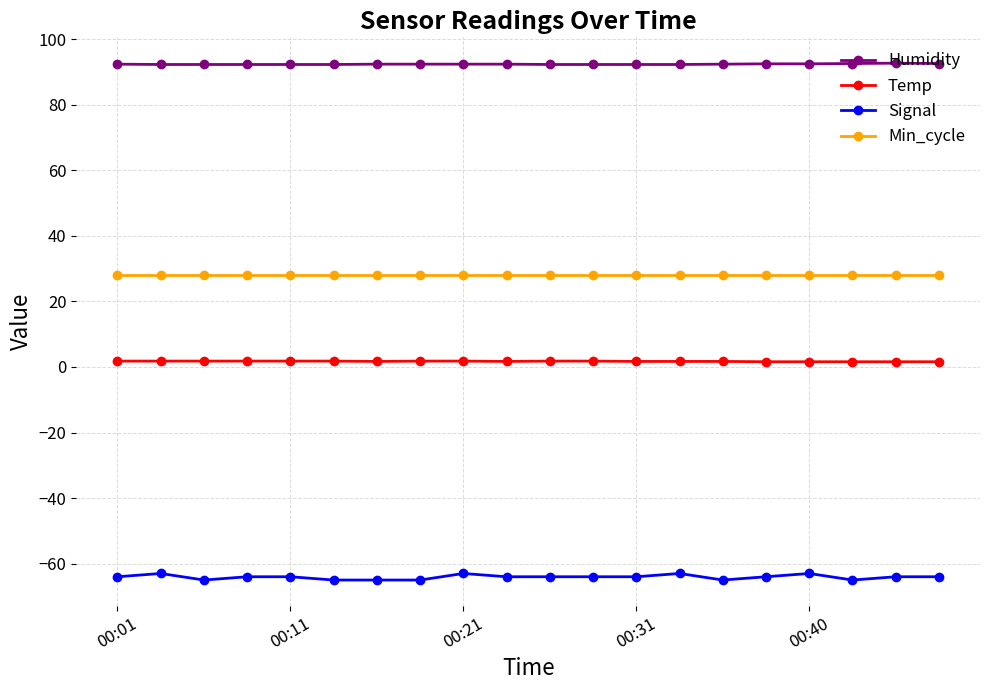

Which series has the largest range (max minus min)?

Signal